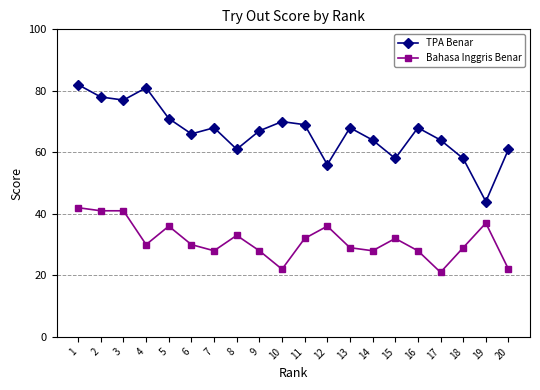

Where is the first local maximum for TPA Benar?

4